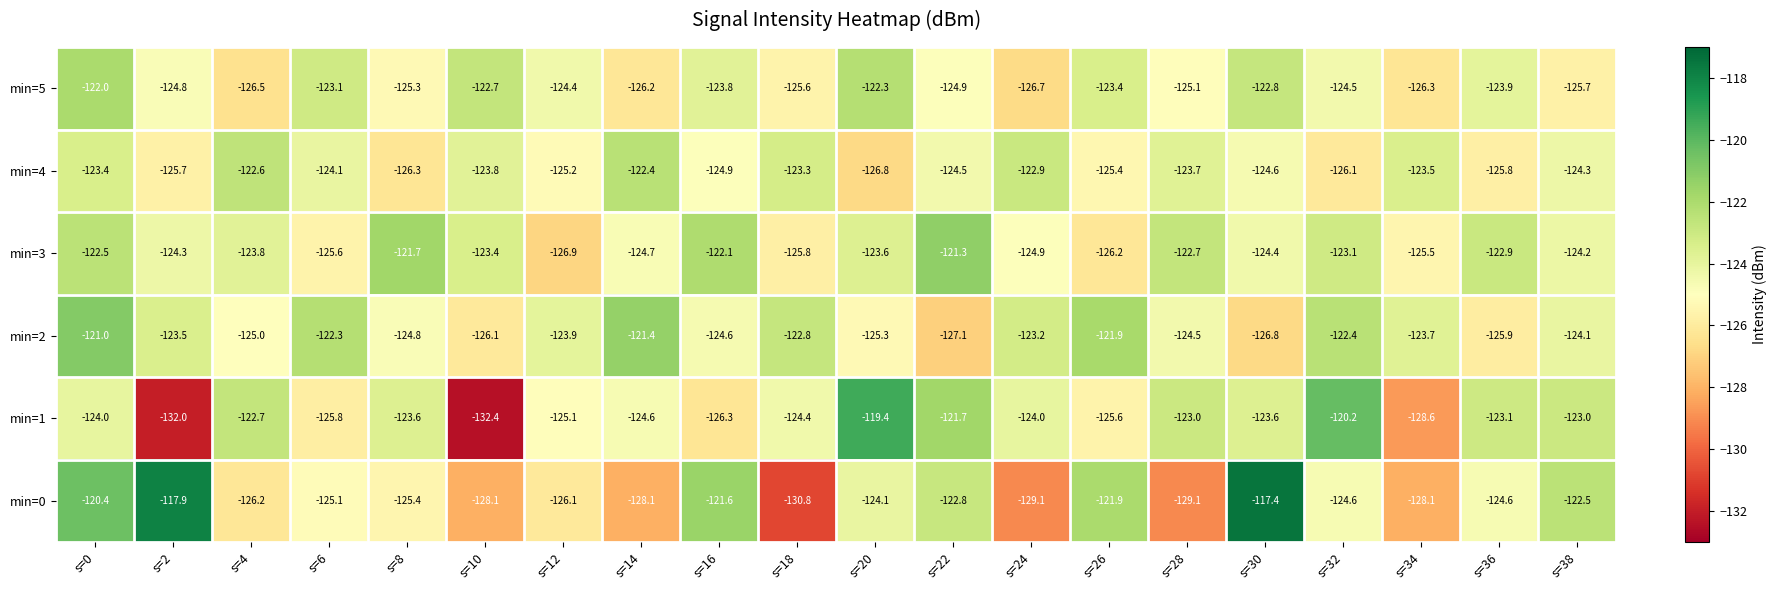

Is the value of min=0 at s=22 greater than the value of min=4 at s=4?

No